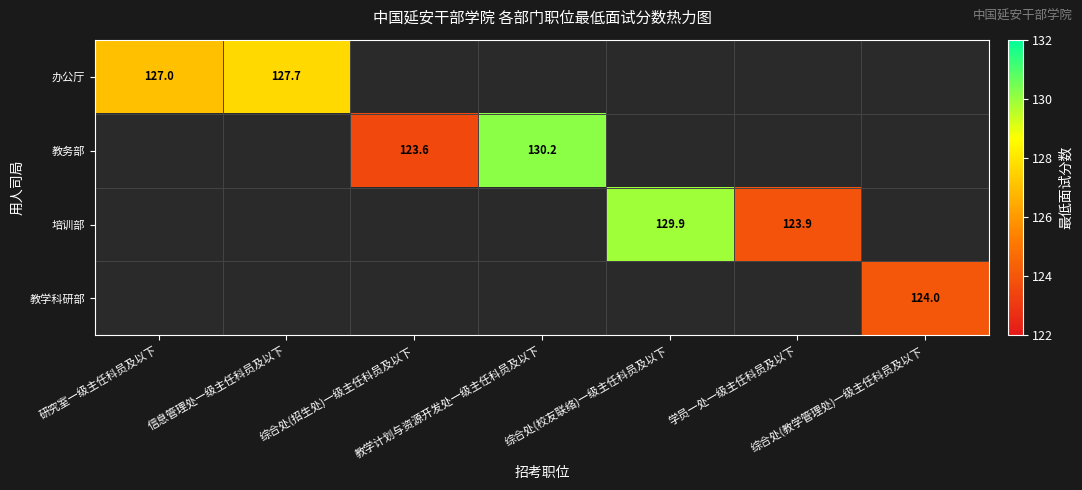

Which has a higher value, 综合处(招生处)一级主任科员及以下 or 信息管理处一级主任科员及以下?

信息管理处一级主任科员及以下